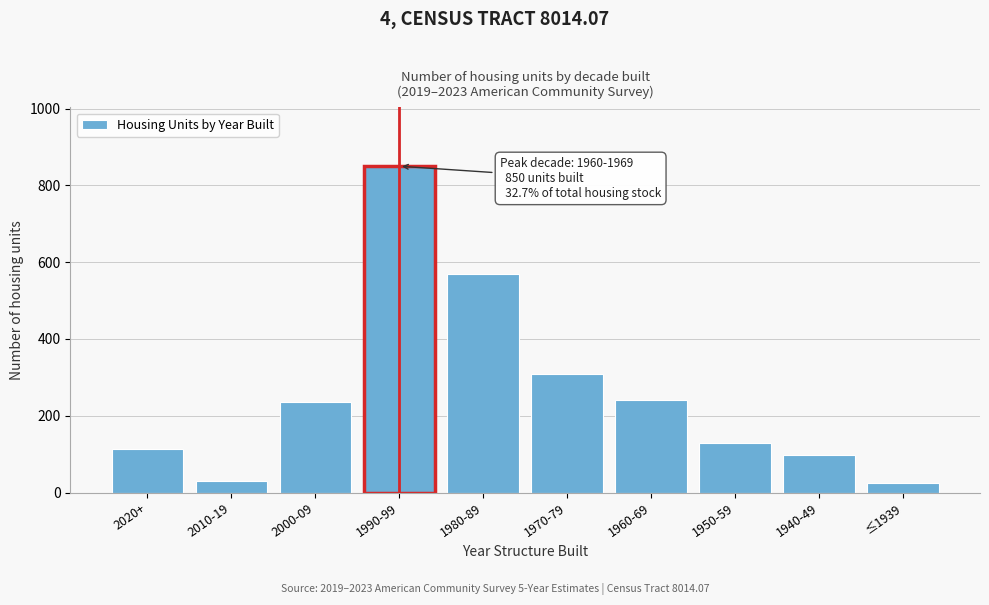

Reading left to right, what are all the values shown in this chart?

2020+=114	2010-19=30	2000-09=236	1990-99=850	1980-89=568	1970-79=309	1960-69=242	1950-59=130	1940-49=97	≤1939=25